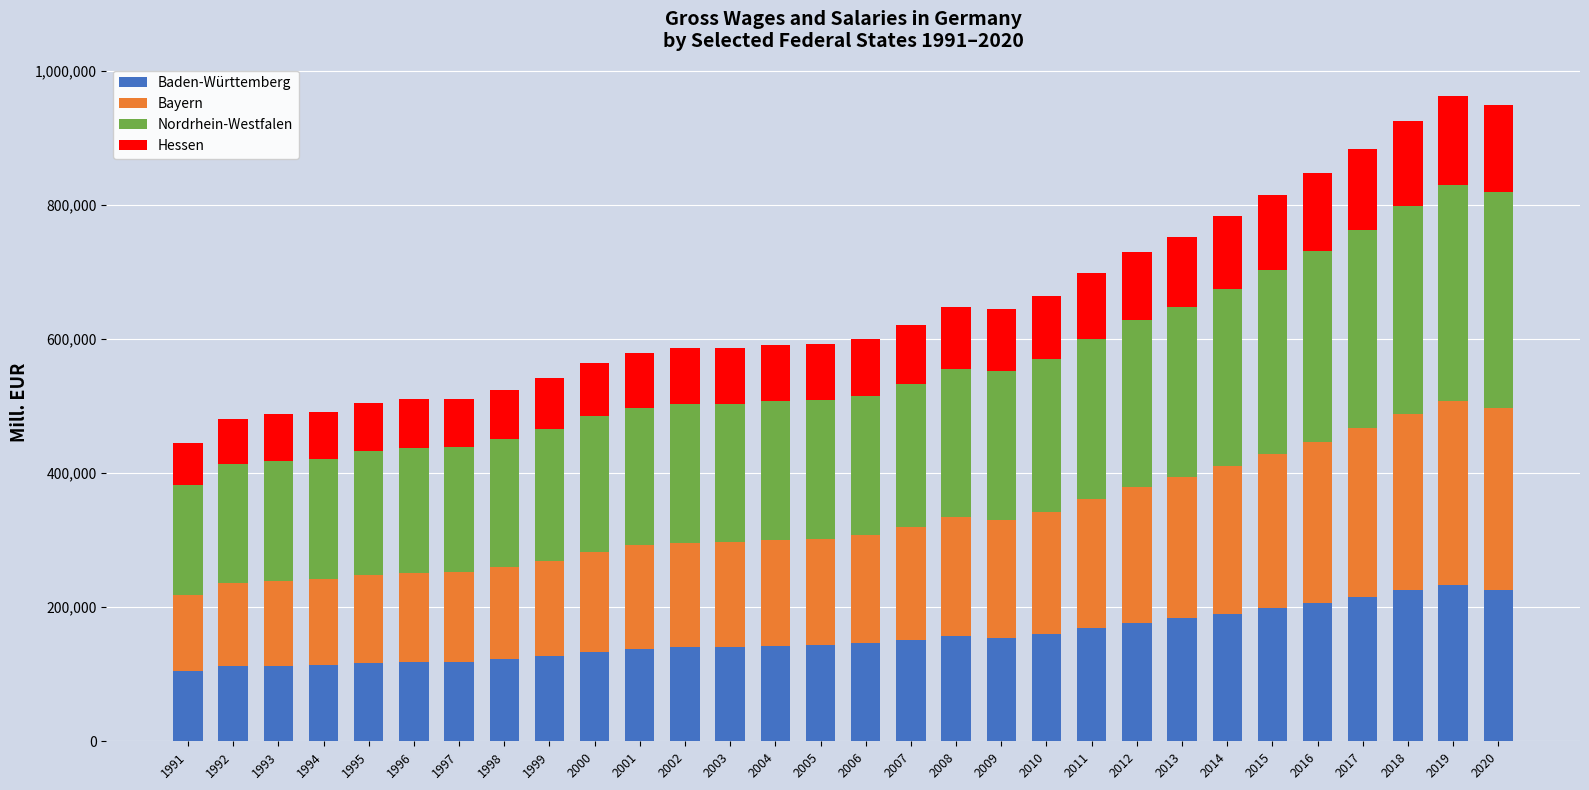

What is the difference between the maximum and minimum values in the Baden-Württemberg series?

128215.5